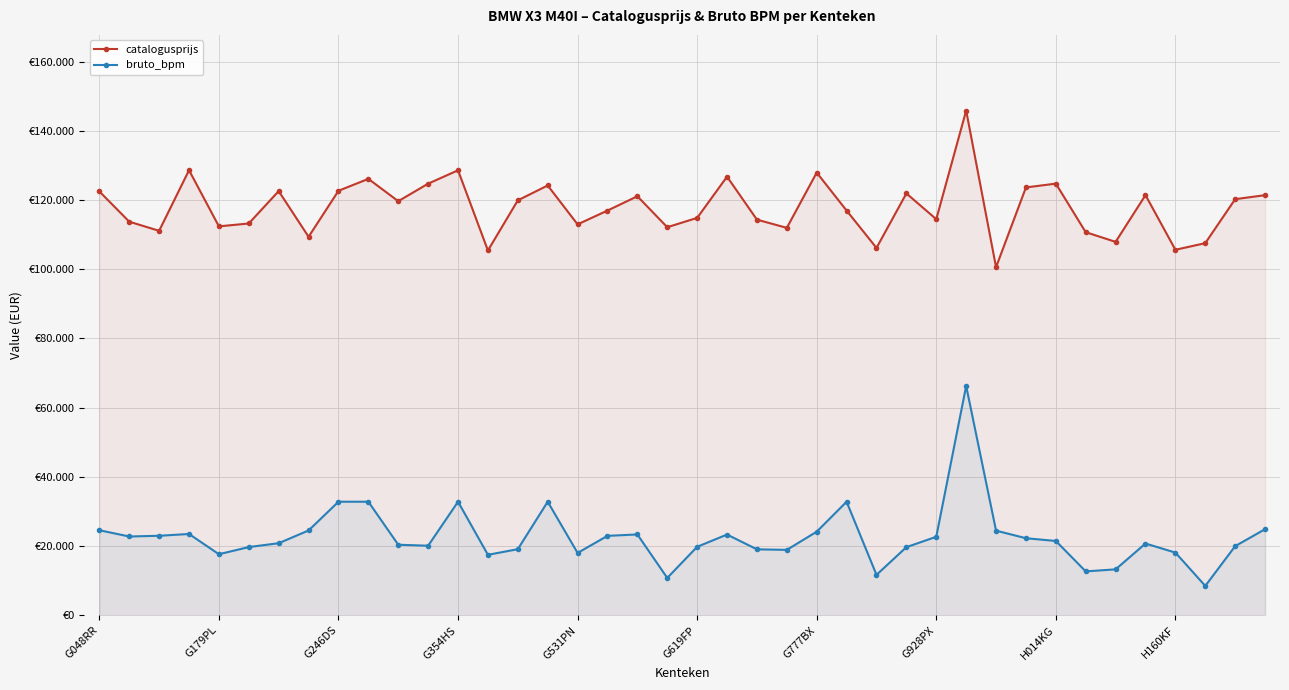

At which category is the sum across all series the highest?

29